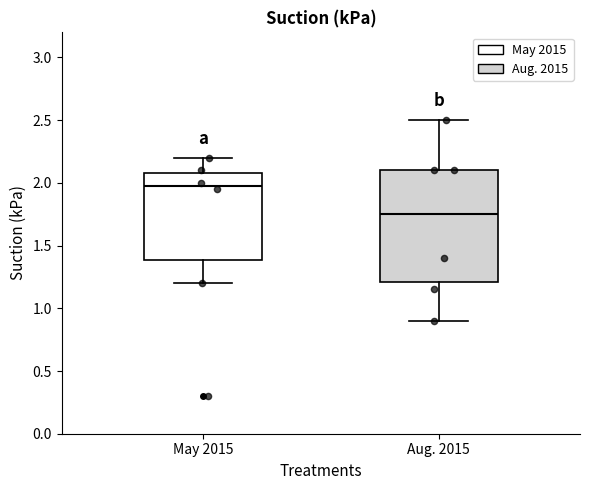

Where does the median line of the box for May 2015 sit on the y-axis? The values are not printed on the chart, so give them approximately, as read against the axis.

2.00